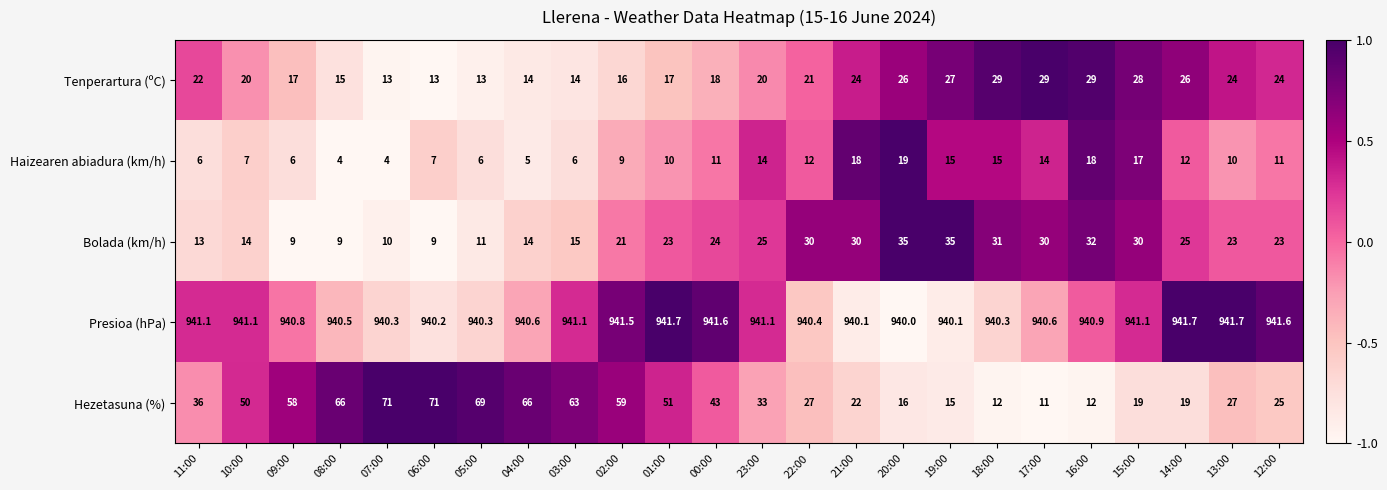

At which category is the sum across all series the highest?

02:00